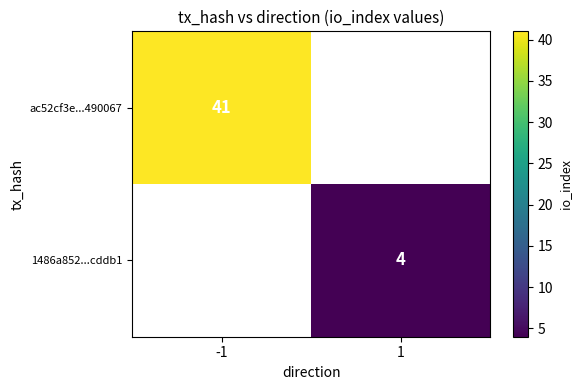

The ac52cf3e...490067 series shows 67 at -1. True or false?

False